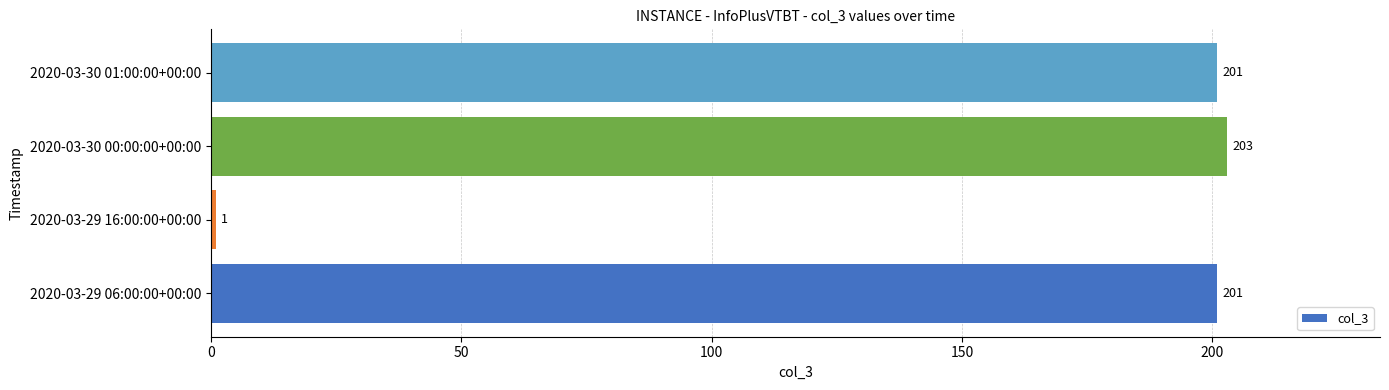

What is the difference between the second highest and minimum values?

200